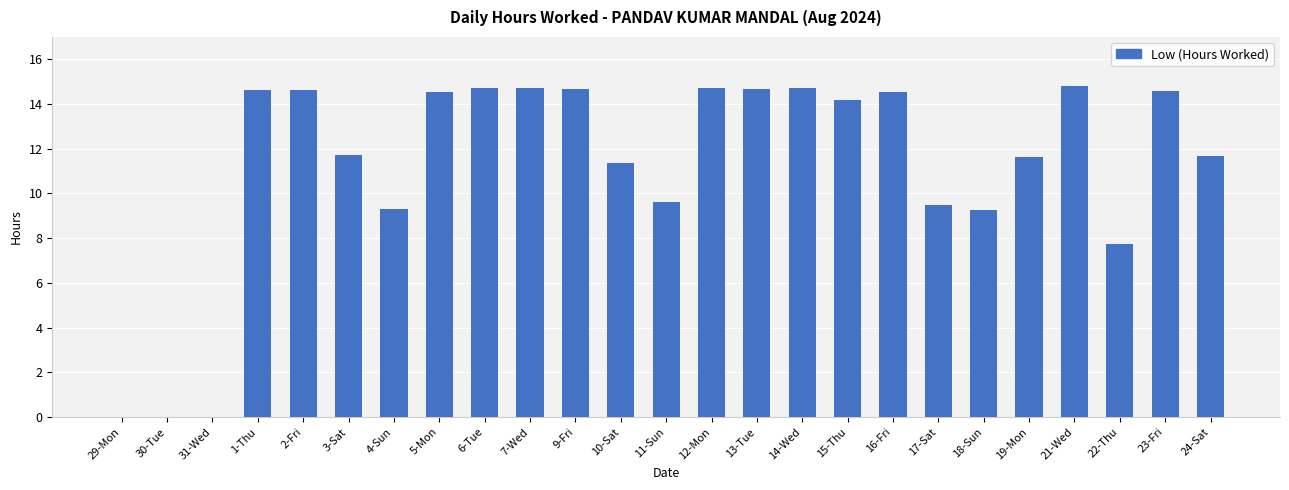

How many values exceed 14?

13